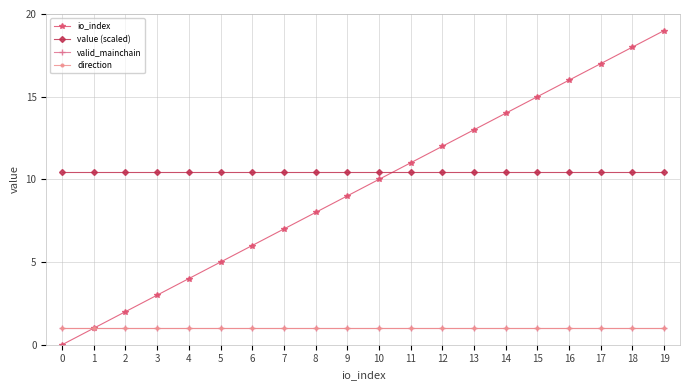

What is the spread (max minus min) of values at 8?

9.5